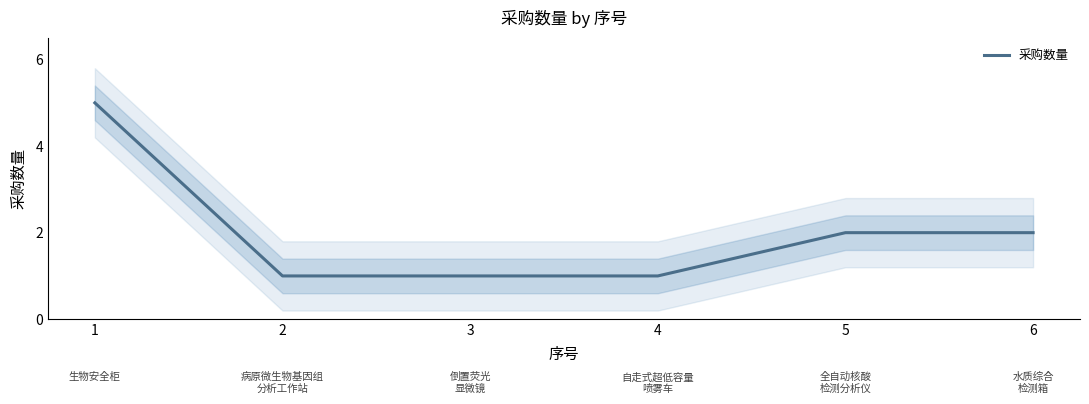

Rank the categories by value from lowest to highest.

2, 3, 4, 5, 6, 1